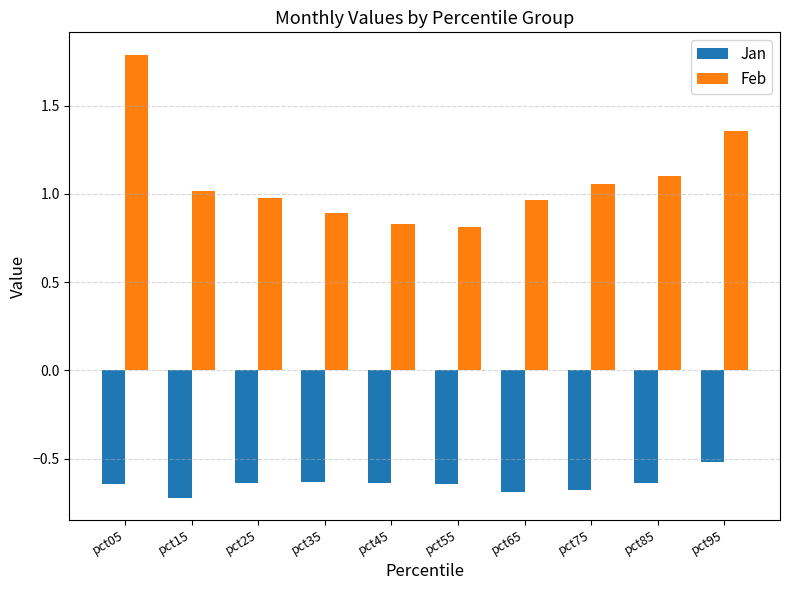

What is the difference between the highest and lowest values at pct25?

1.6